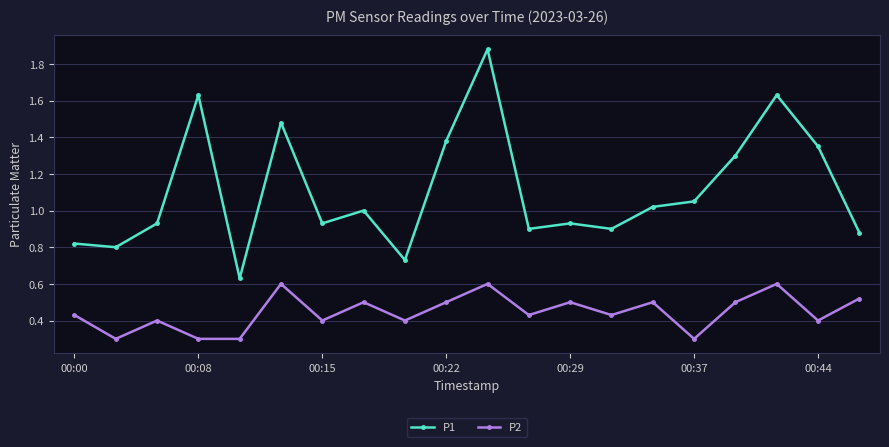

Is this an area chart (filled region under the line)?

No